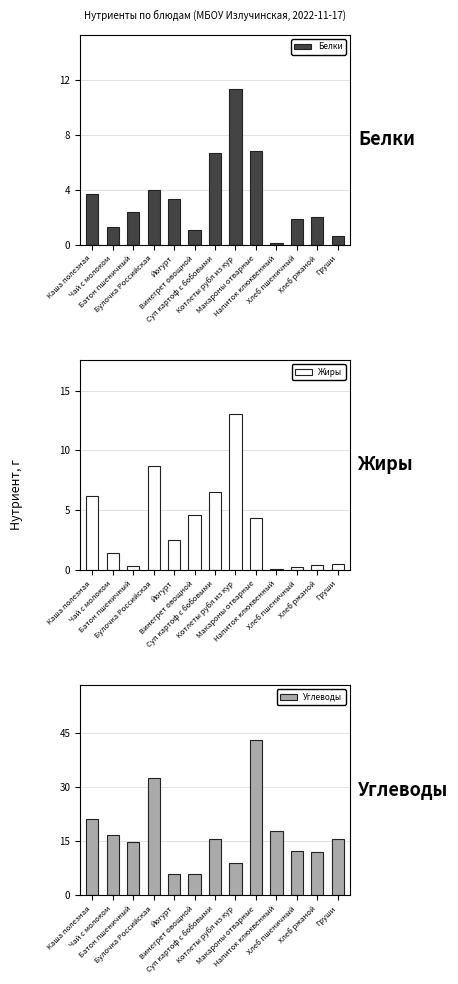

List the series in order of their peak value, highest first.

Углеводы, Жиры, Белки